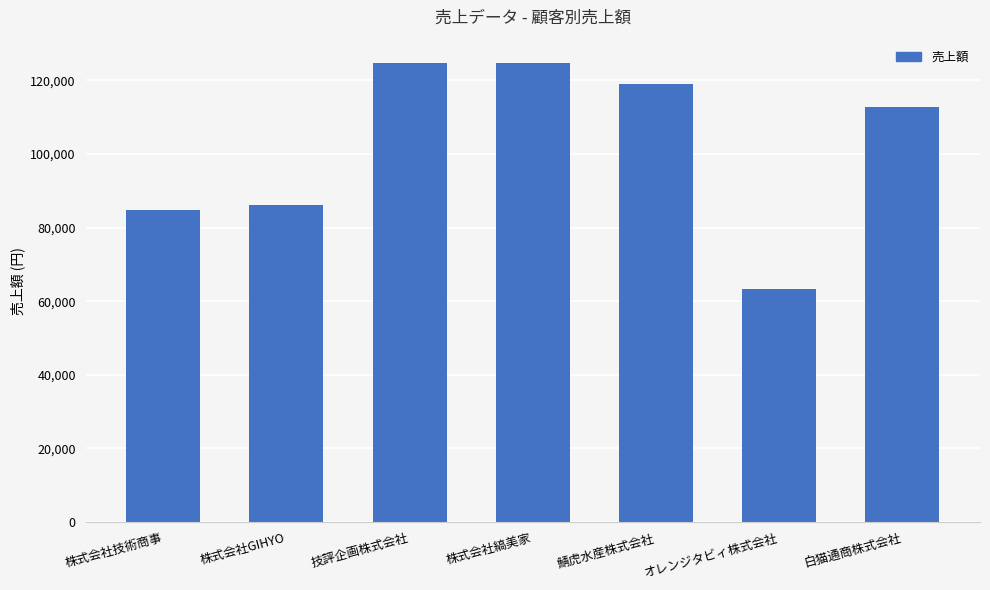

What is the value of the 5th bar from the left?

119130